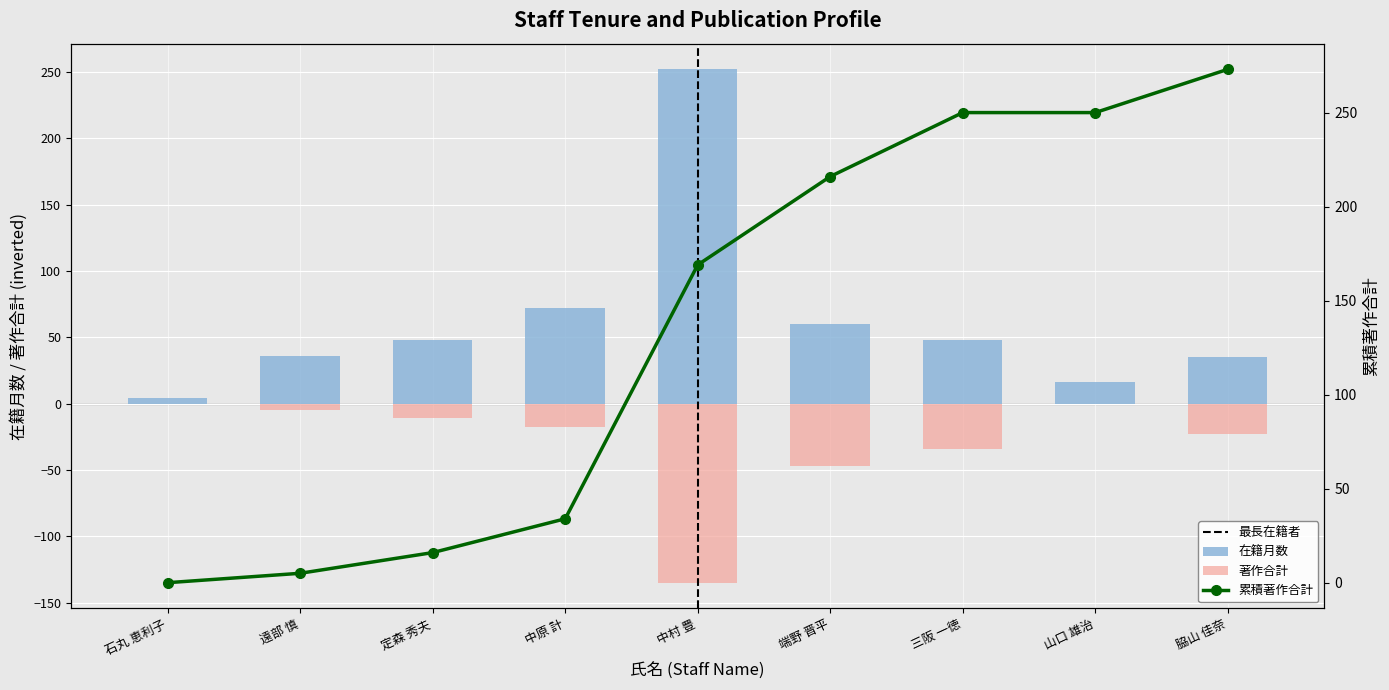

What is the difference between the maximum and minimum values in the 在籍月数 series?

248